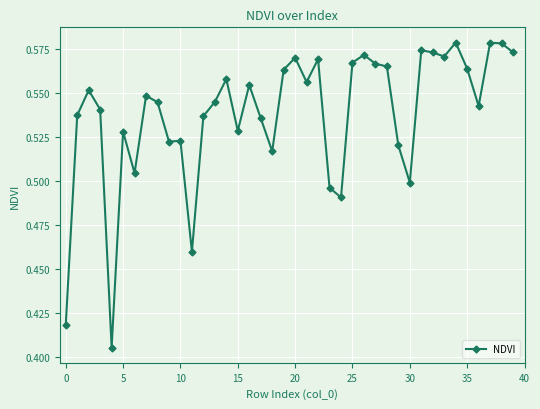

Count the values in the range 0 to 1.

40